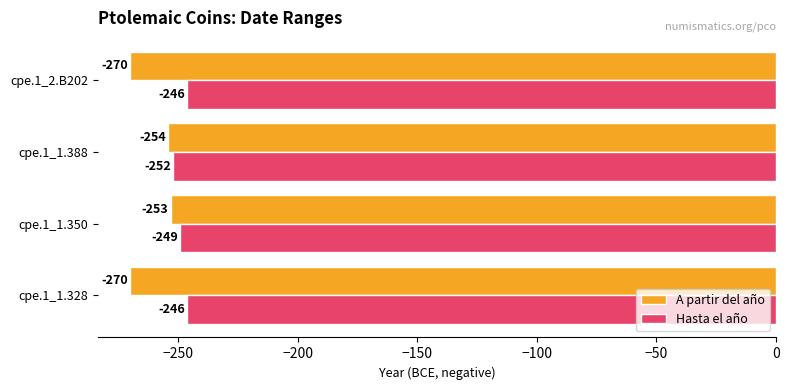

What are all the series names shown in the legend?

A partir del año, Hasta el año